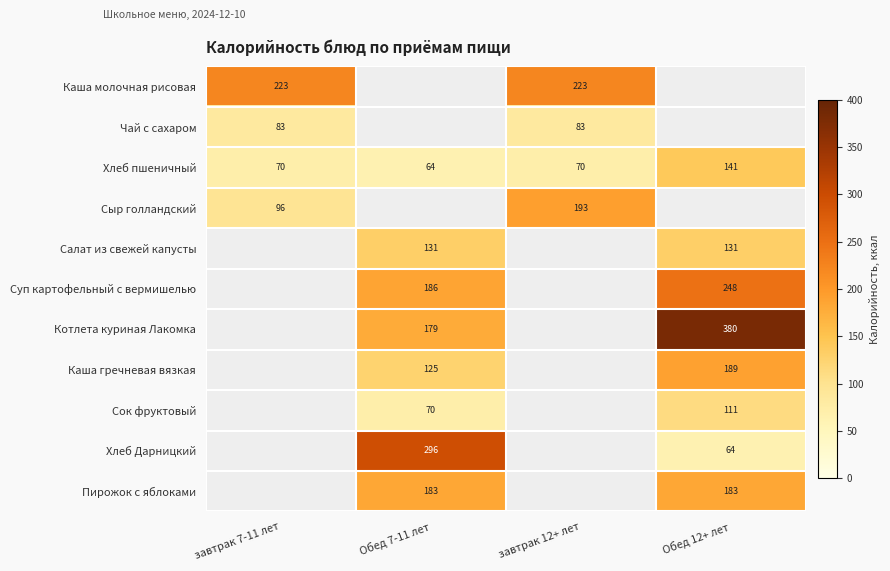

Between завтрак 7-11 лет and Обед 12+ лет, which series saw the biggest shift?

Хлеб пшеничный